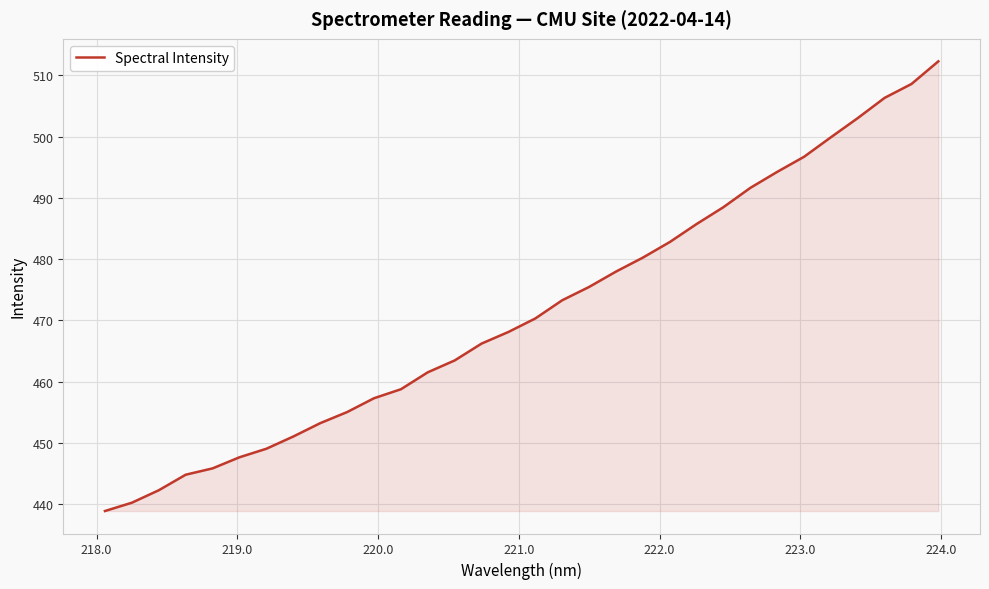

What is the smallest value displayed?

438.9